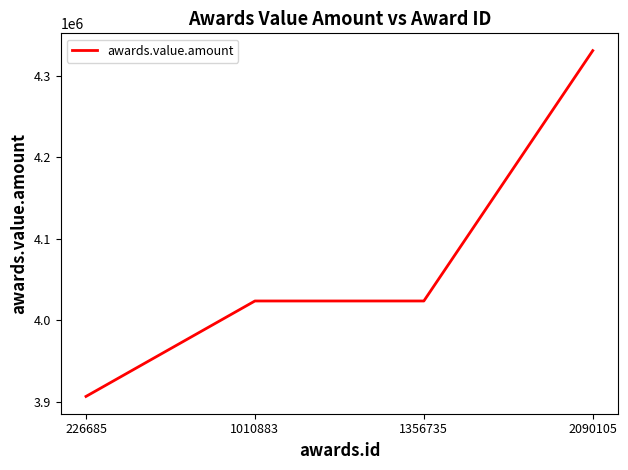

Count the number of values greater than 4023682.

3